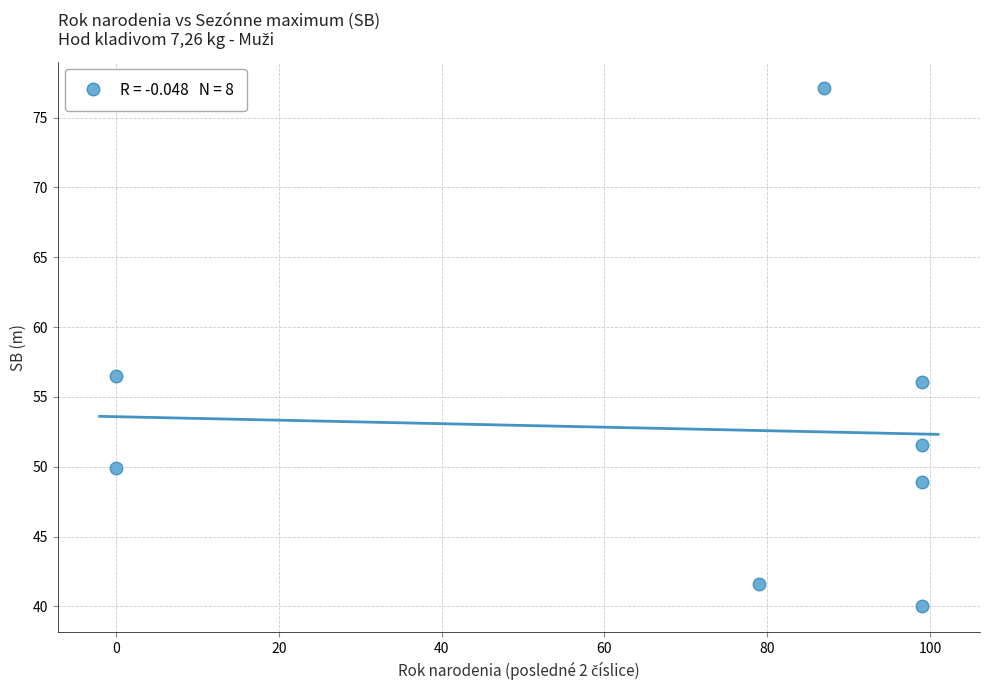

What Y value in the scatter plot is closest to 58?

56.5